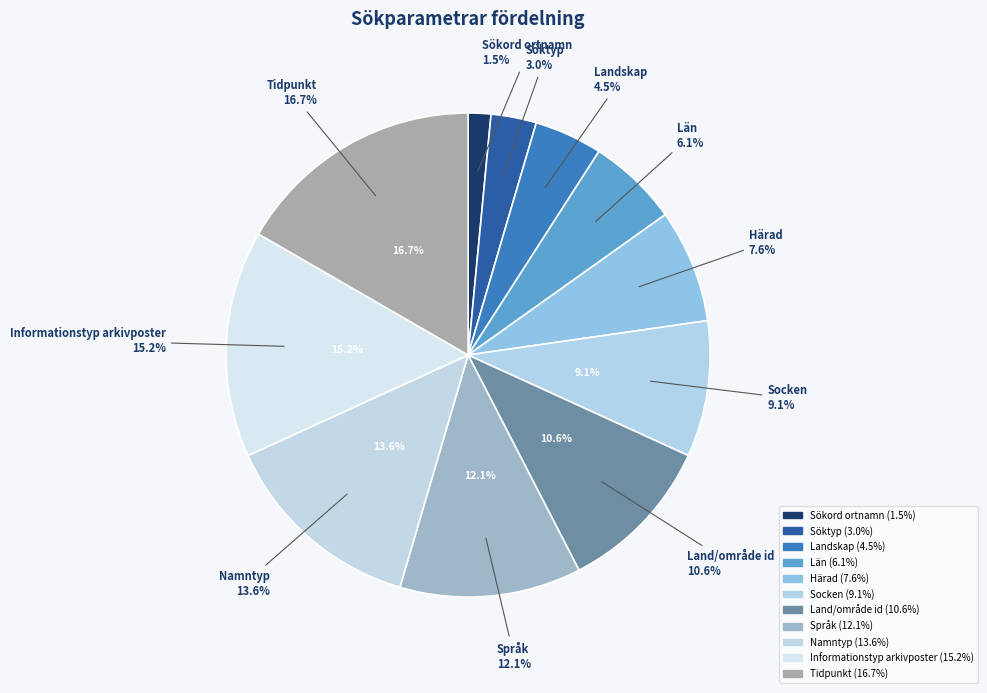

To the nearest percent, what is the average slice percentage?

9%